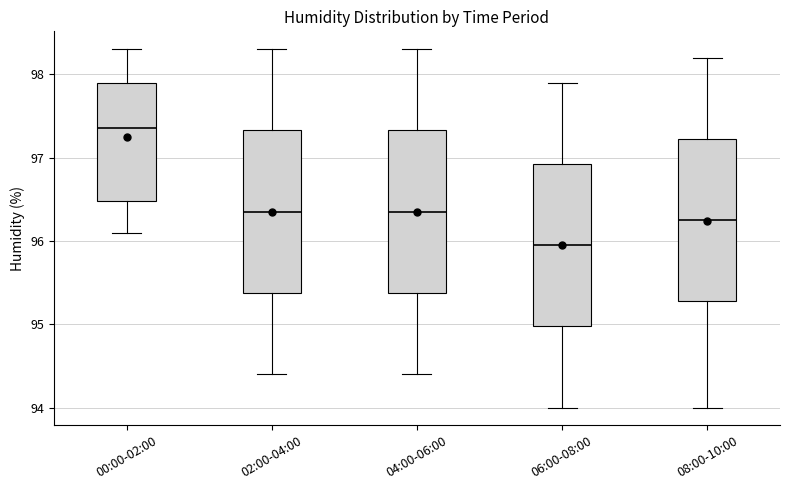

Which box's median line is the lowest?

06:00-08:00